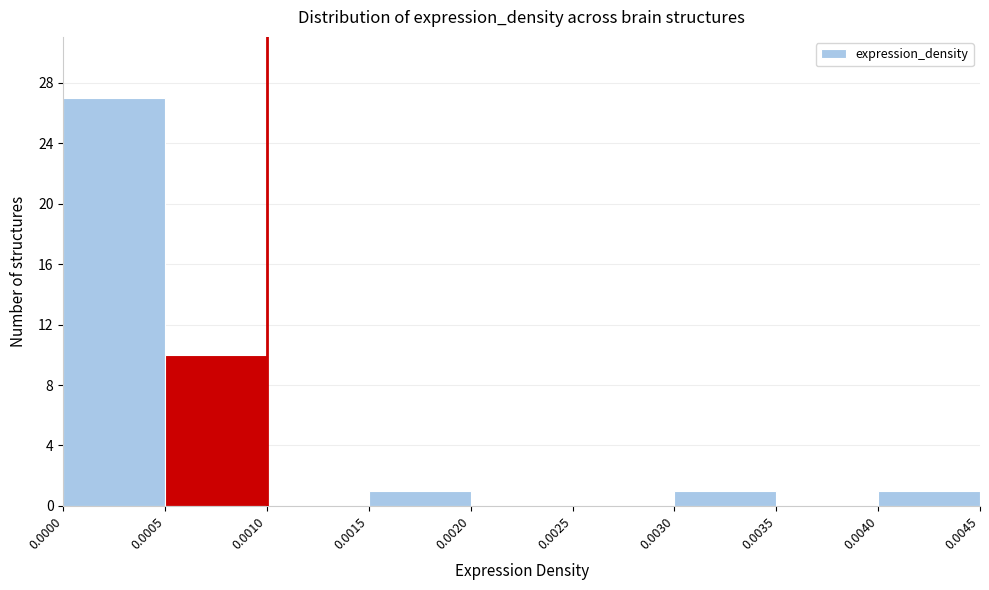

Reading left to right, list every bar in this chart as the range it spans on the x-axis followed by its height. The values are not printed on the chart, so give them approximately, as read against the axis.

0.0000 to 0.0005: 27
0.0005 to 0.0010: 10
0.0010 to 0.0015: 0
0.0015 to 0.0020: 1
0.0020 to 0.0025: 0
0.0025 to 0.0030: 0
0.0030 to 0.0035: 1
0.0035 to 0.0040: 0
0.0040 to 0.0045: 1